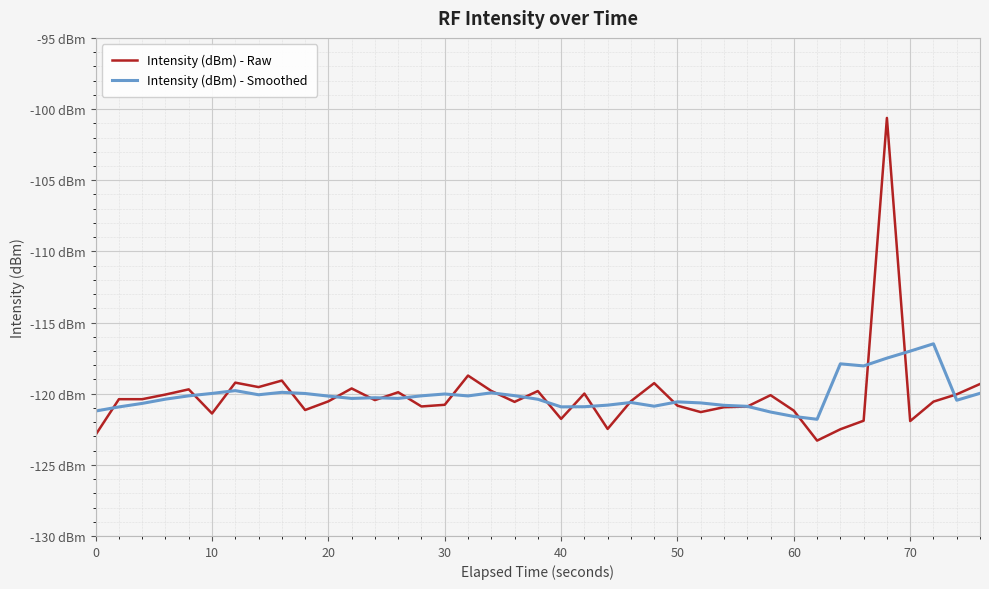

What are all the series names shown in the legend?

Intensity (dBm) - Raw, Intensity (dBm) - Smoothed